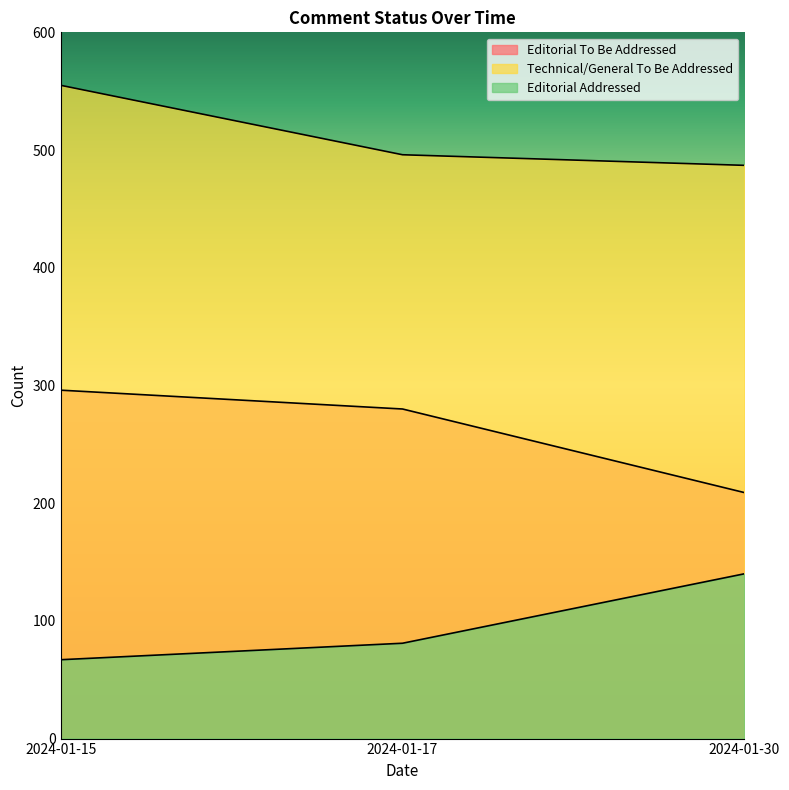

What are all the series names shown in the legend?

Editorial To Be Addressed, Technical/General To Be Addressed, Editorial Addressed